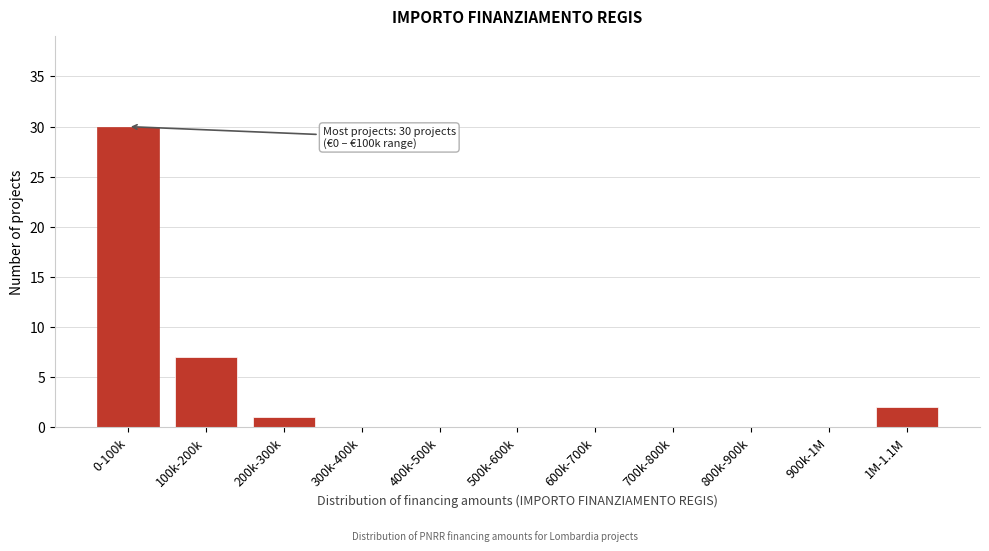

Reading right to left, list all the values displayed in this chart.

1M-1.1M=2	900k-1M=0	800k-900k=0	700k-800k=0	600k-700k=0	500k-600k=0	400k-500k=0	300k-400k=0	200k-300k=1	100k-200k=7	0-100k=30